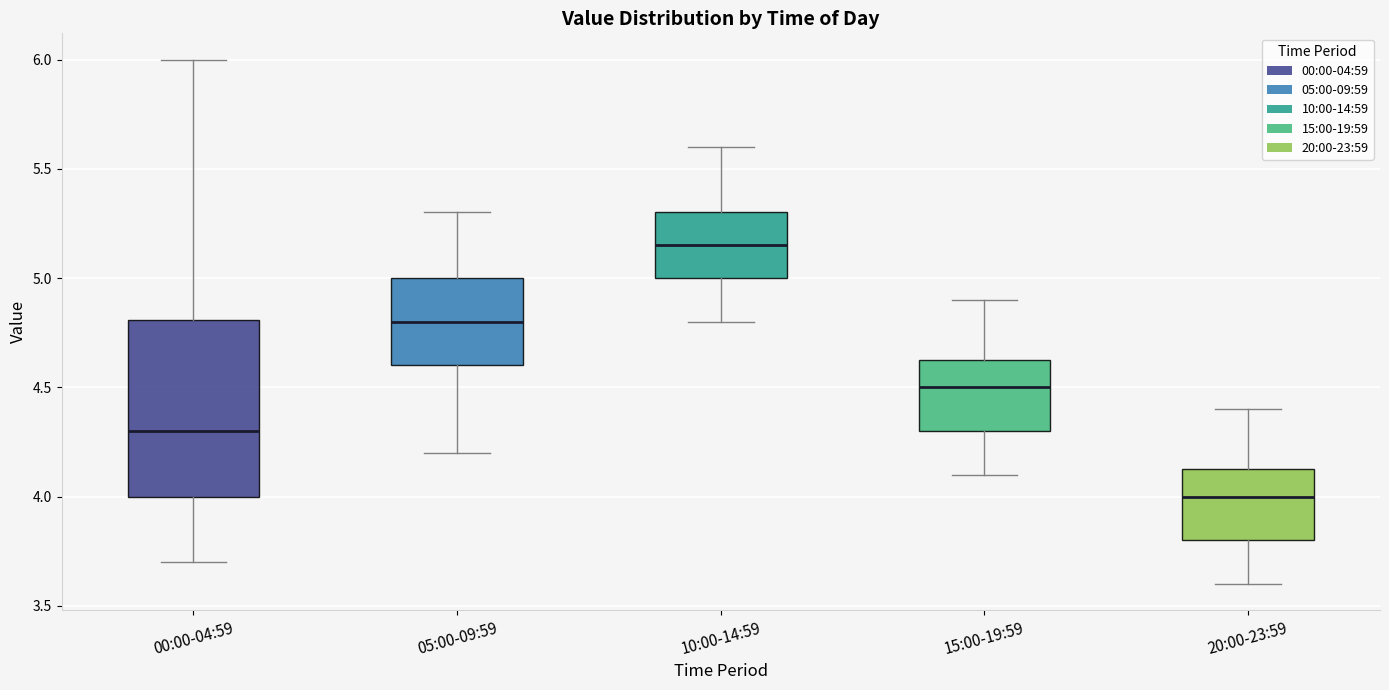

Which box is the tallest, from its lower edge to its upper edge?

00:00-04:59